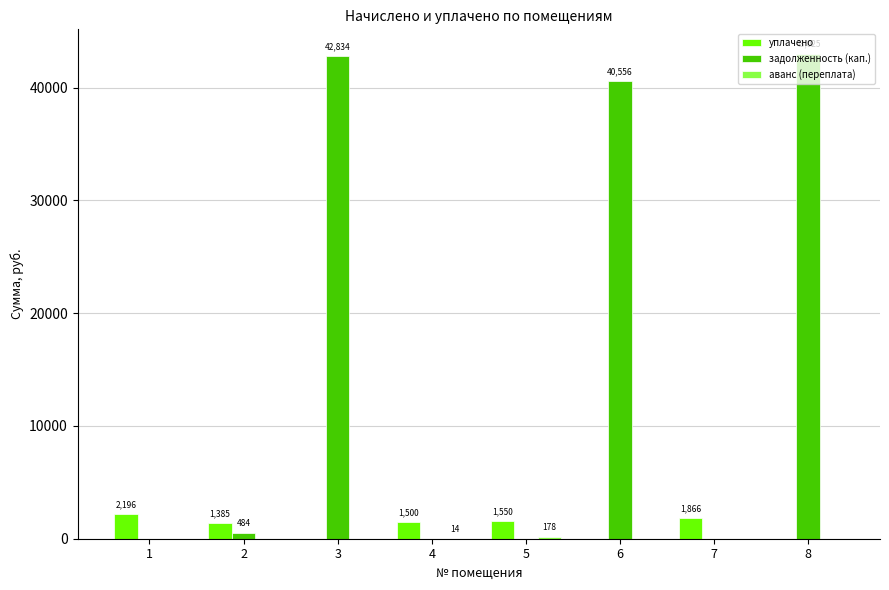

What is the total value across all series at 3?

42834.3